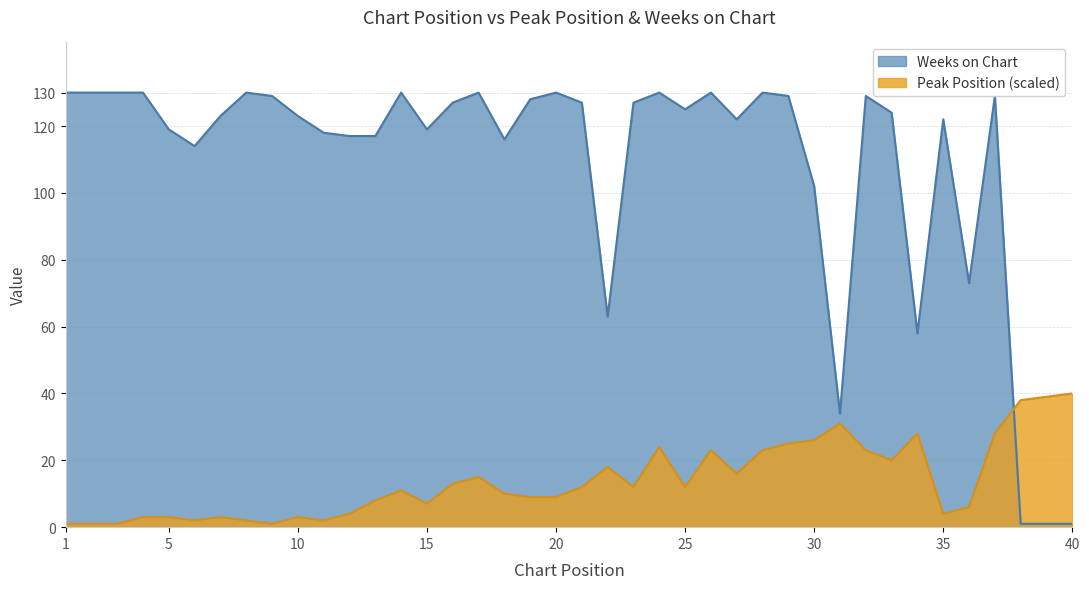

What is the value of the Peak Position point at the 20th from the left?

9